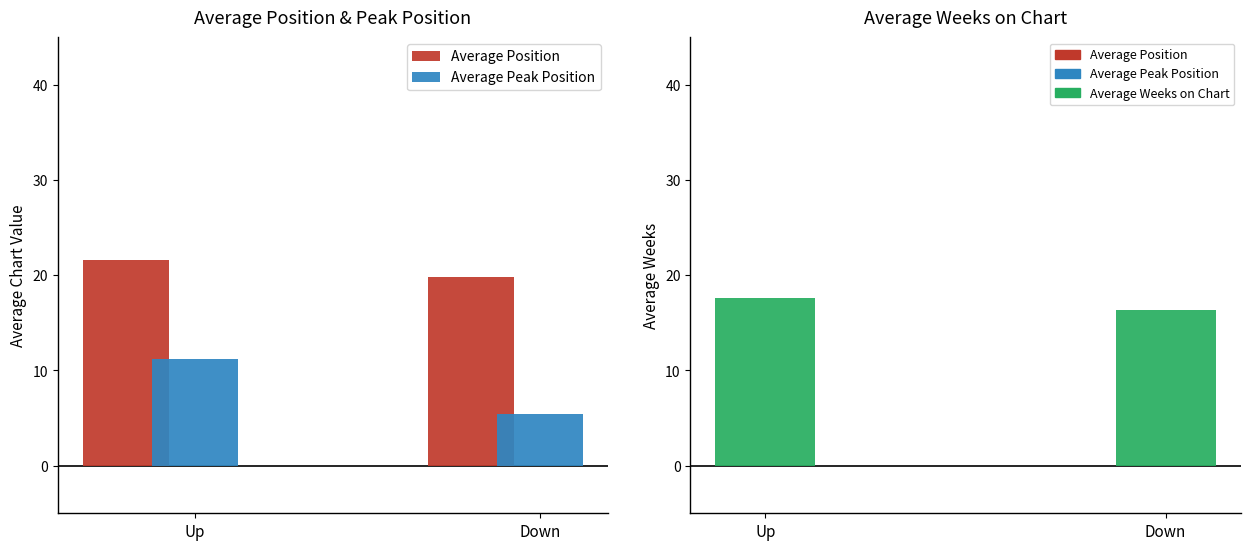

List the labels in order of Average Peak Position value, smallest first.

Down, Up